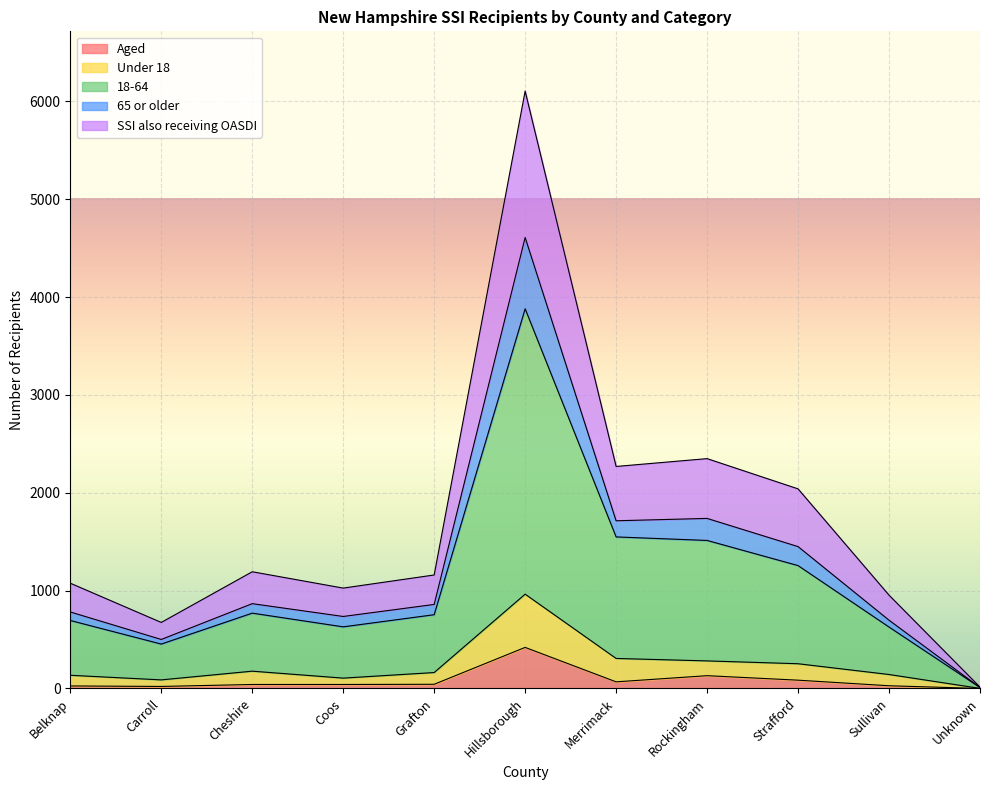

Which has a higher value, Rockingham or Sullivan?

Rockingham